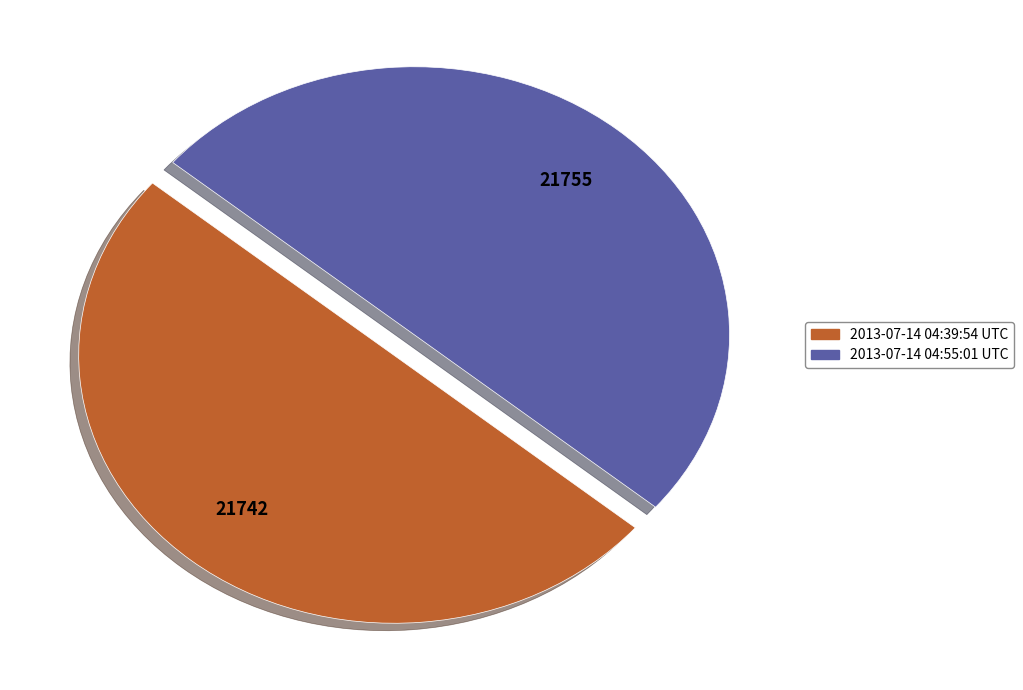

Is the sum of 2013-07-14 04:55:01 UTC and 2013-07-14 04:39:54 UTC greater than half?

Yes